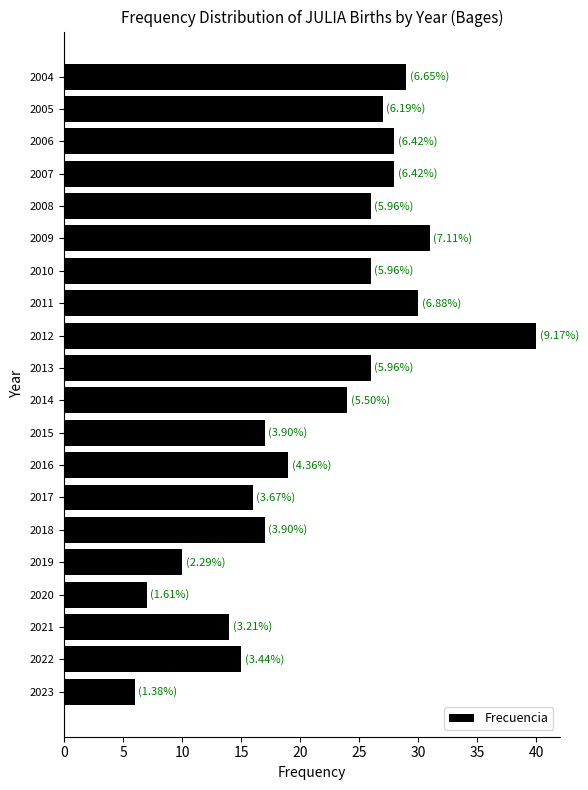

How many values are below 26?

10